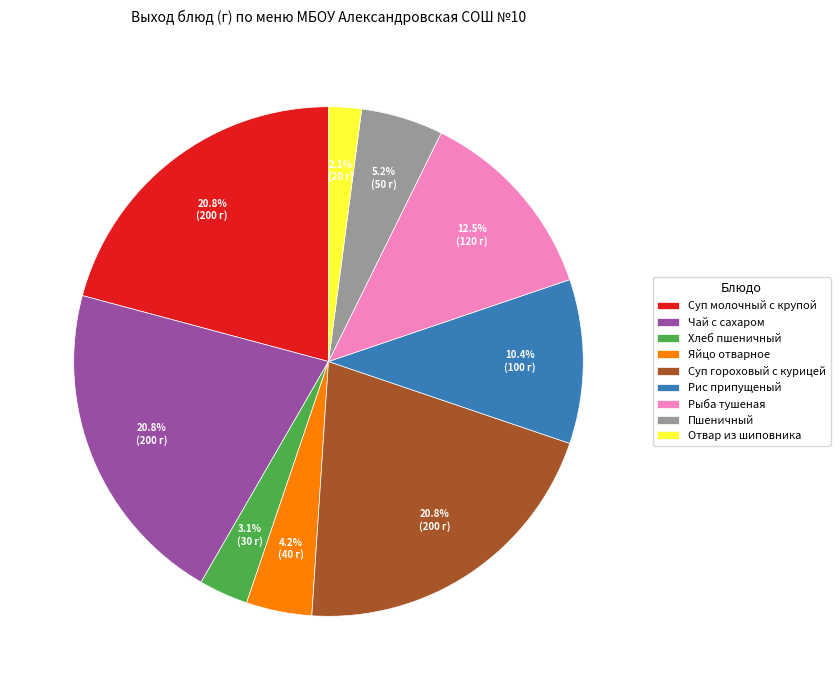

Between Пшеничный and Отвар из шиповника, which is larger?

Пшеничный